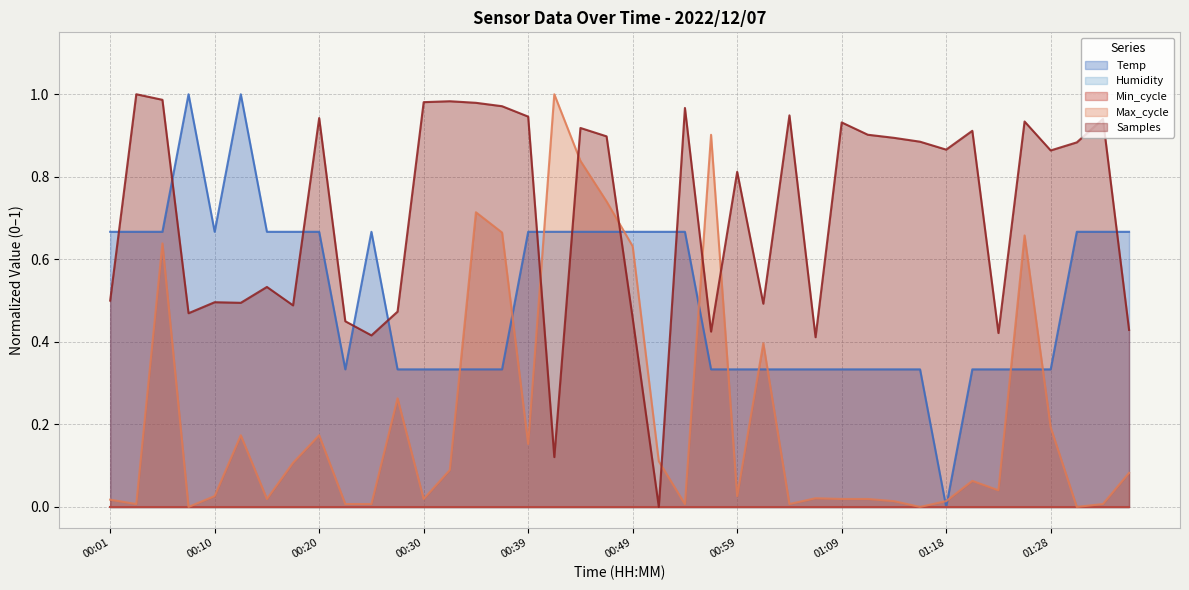

What is the difference between the maximum and minimum values in the Samples series?

1.0